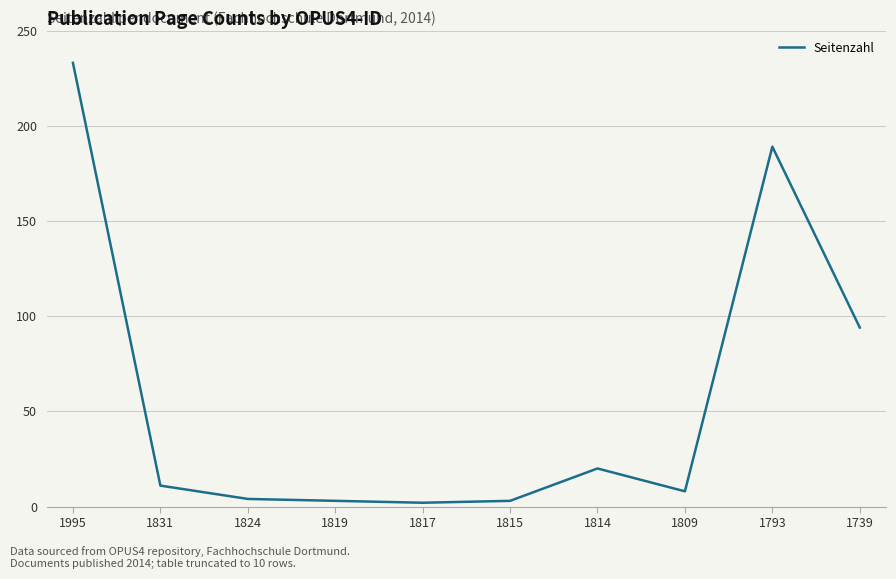

What is the sum of the values at 1793 and 1817?

191